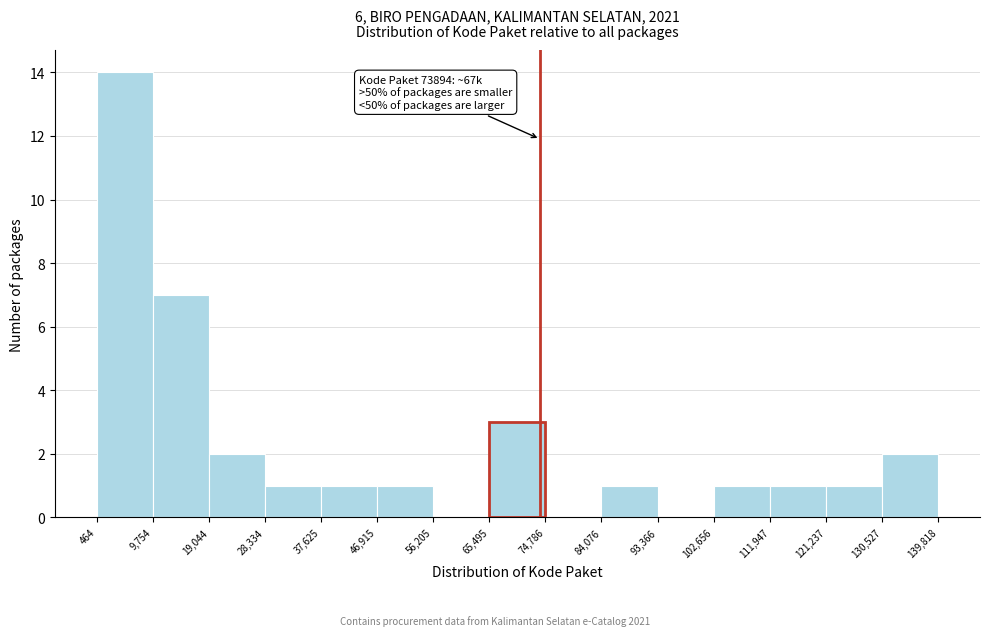

Over which range of the x-axis is the bar tallest?

464 to 9,754